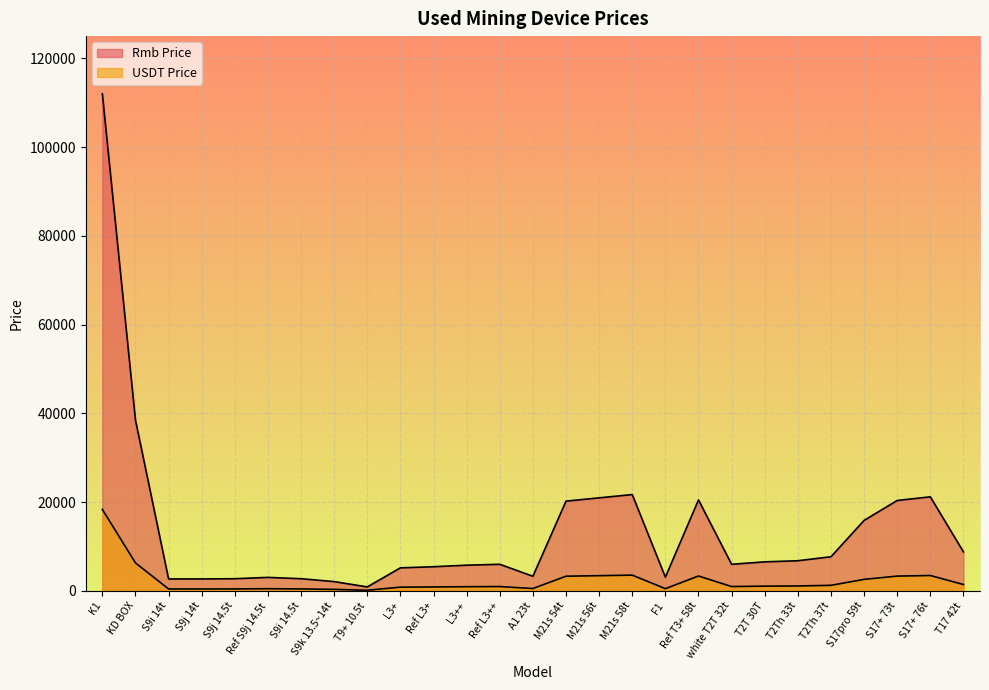

True or false: Rmb Price and USDT Price intersect in this chart.

False